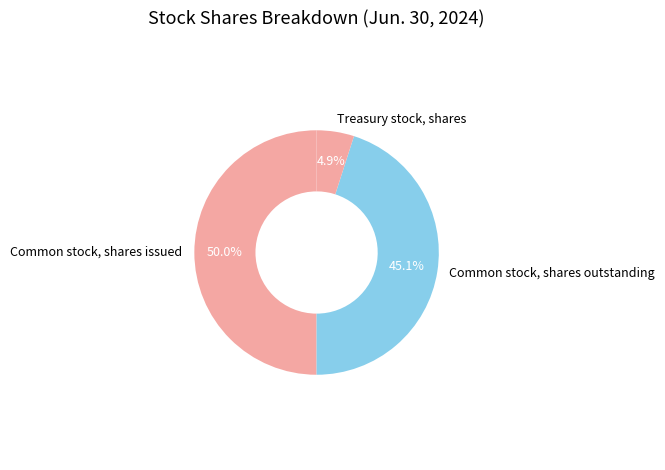

Which category has the smallest portion of the pie?

Treasury stock, shares